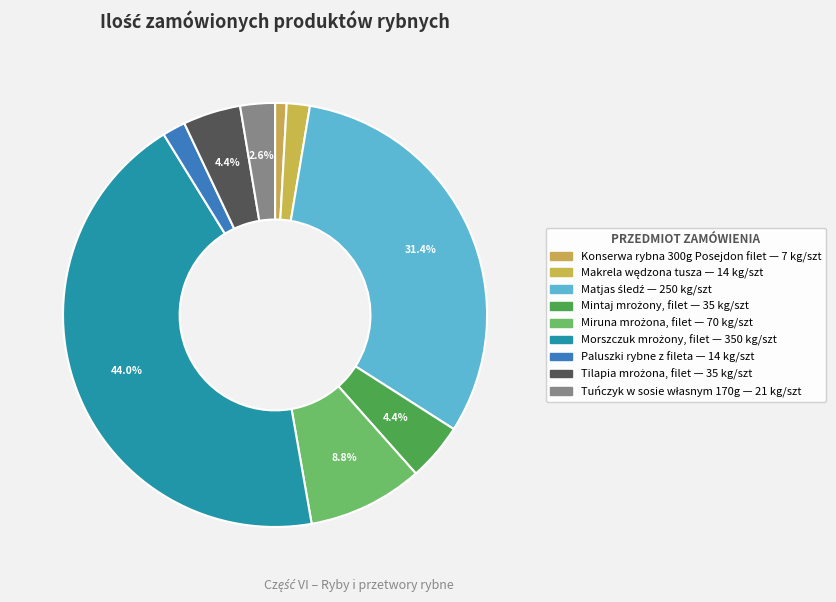

To the nearest percent, what is the combined percentage of Tuńczyk w sosie własnym 170g and Morszczuk mrożony, filet?

47%